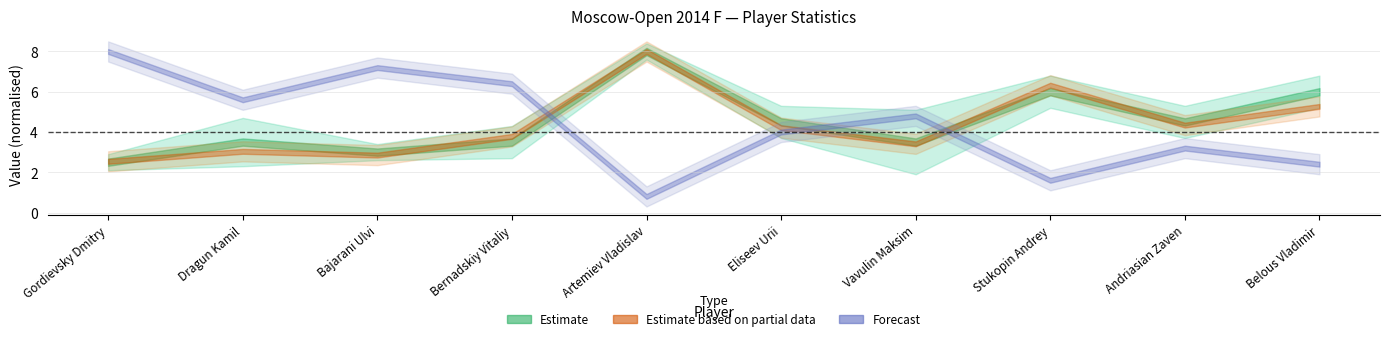

What position from the right is Eliseev Urii?

5